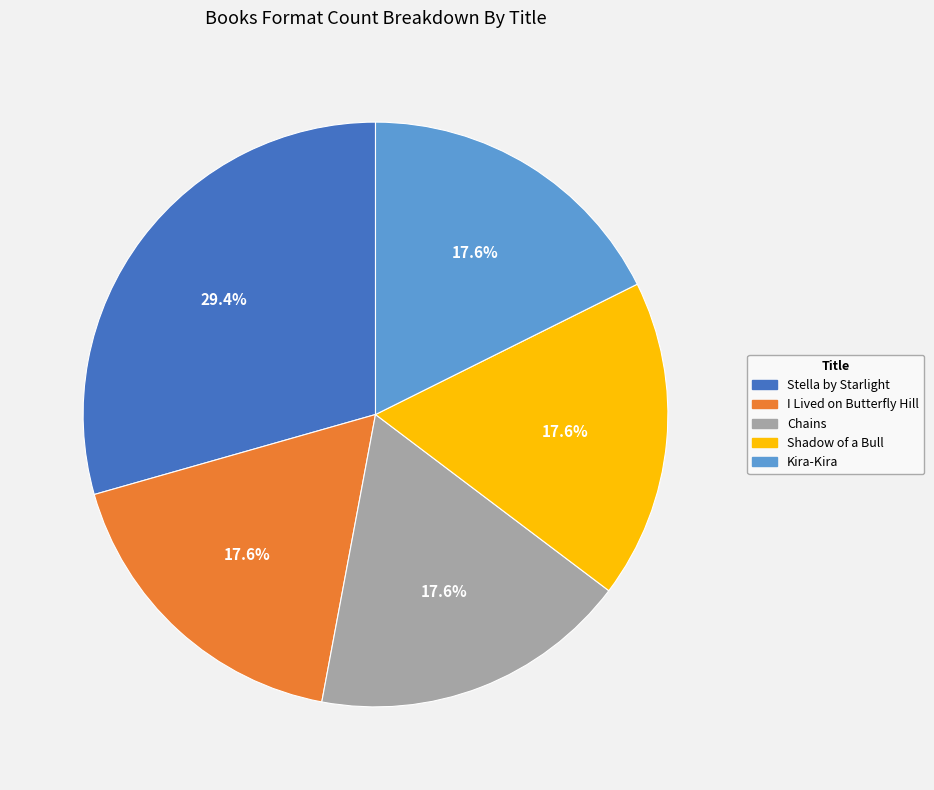

True or false: Stella by Starlight accounts for 20% of the total.

False